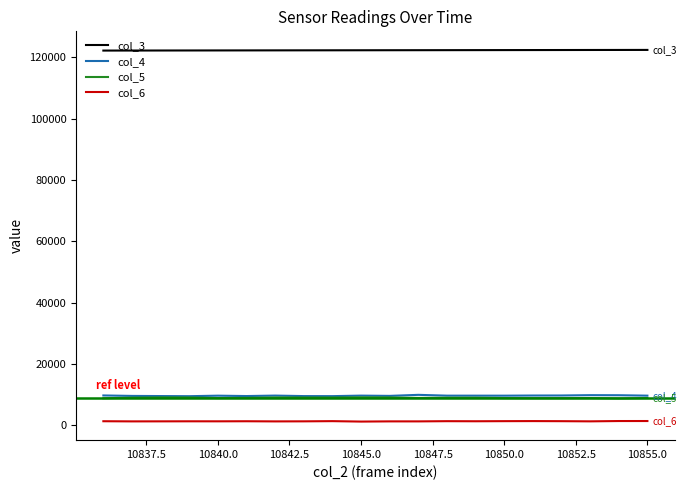

True or false: col_4 and col_3 cross at least once.

False